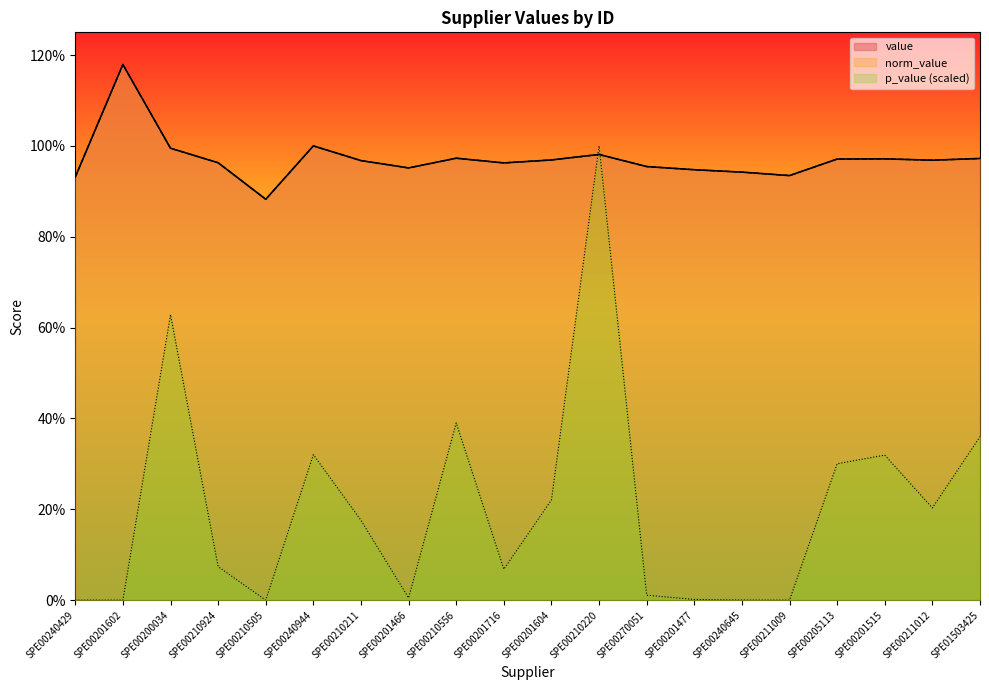

Rank the categories by value value from highest to lowest.

SPE00201602, SPE00240944, SPE00200034, SPE00210220, SPE00210556, SPE01503425, SPE00201515, SPE00205113, SPE00201604, SPE00211012, SPE00210211, SPE00210924, SPE00201716, SPE00270051, SPE00201466, SPE00201477, SPE00240645, SPE00211009, SPE00240429, SPE00210505